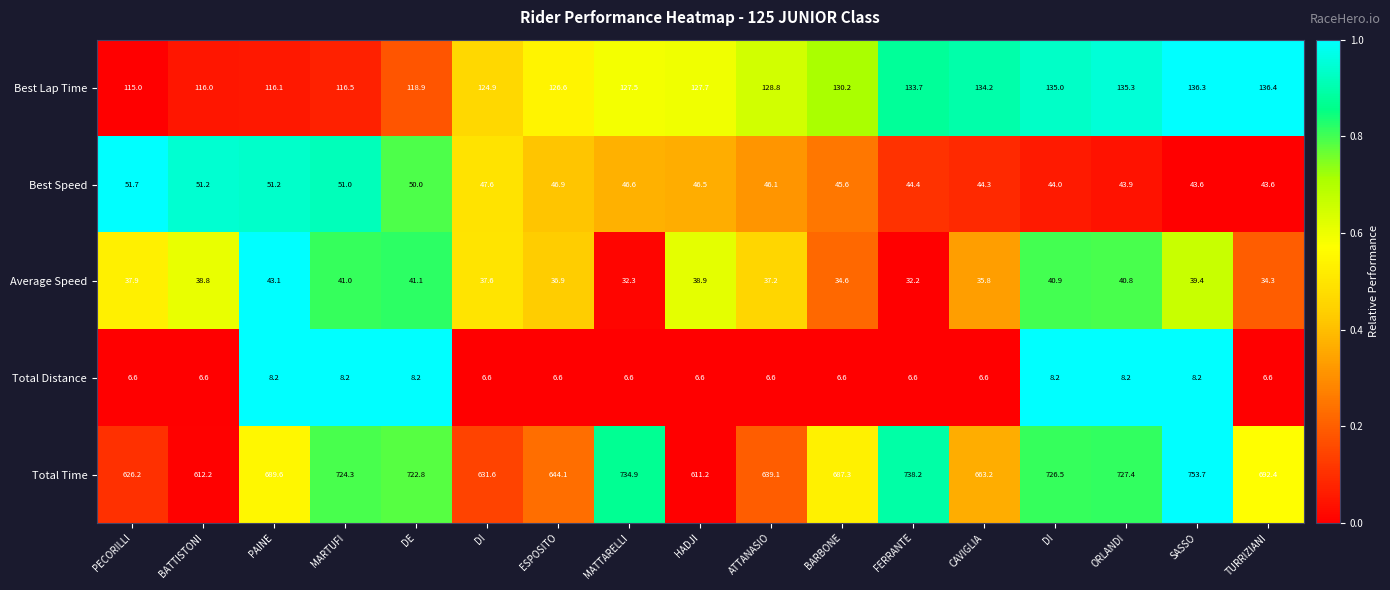

How many series are shown in this chart?

5